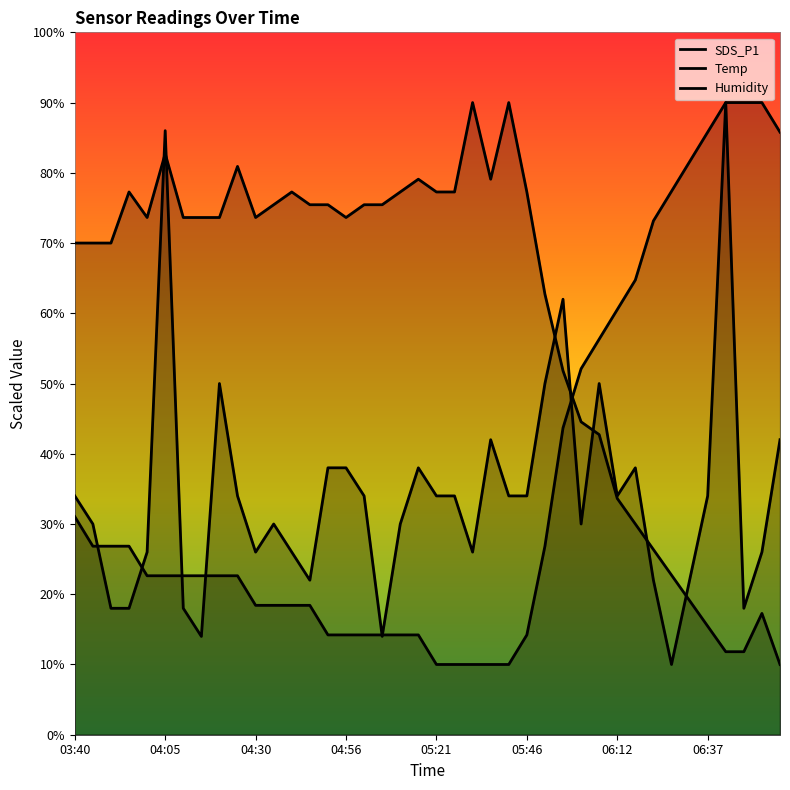

How many distinct data groups are displayed?

3